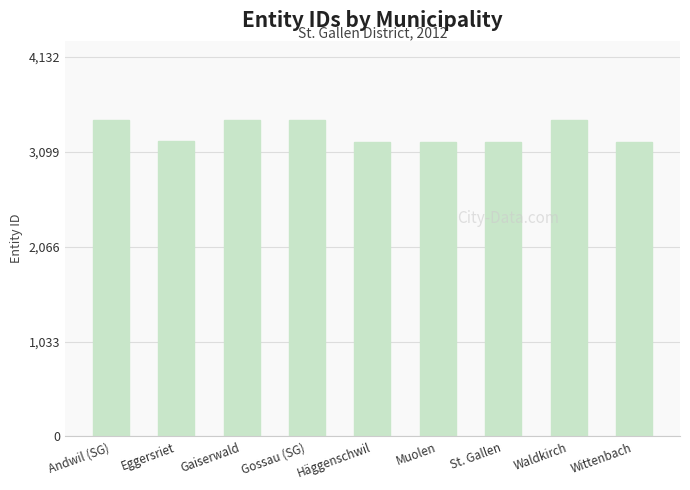

What is the smallest value displayed?

3201